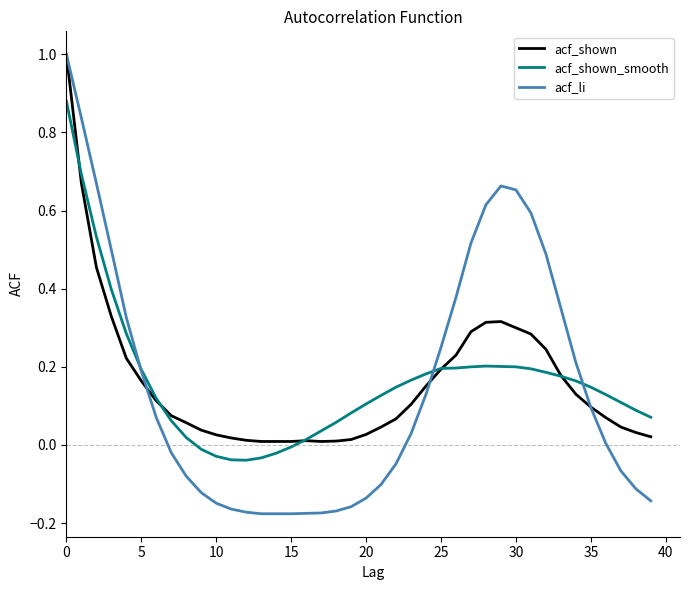

Which series has the largest range (max minus min)?

acf_li